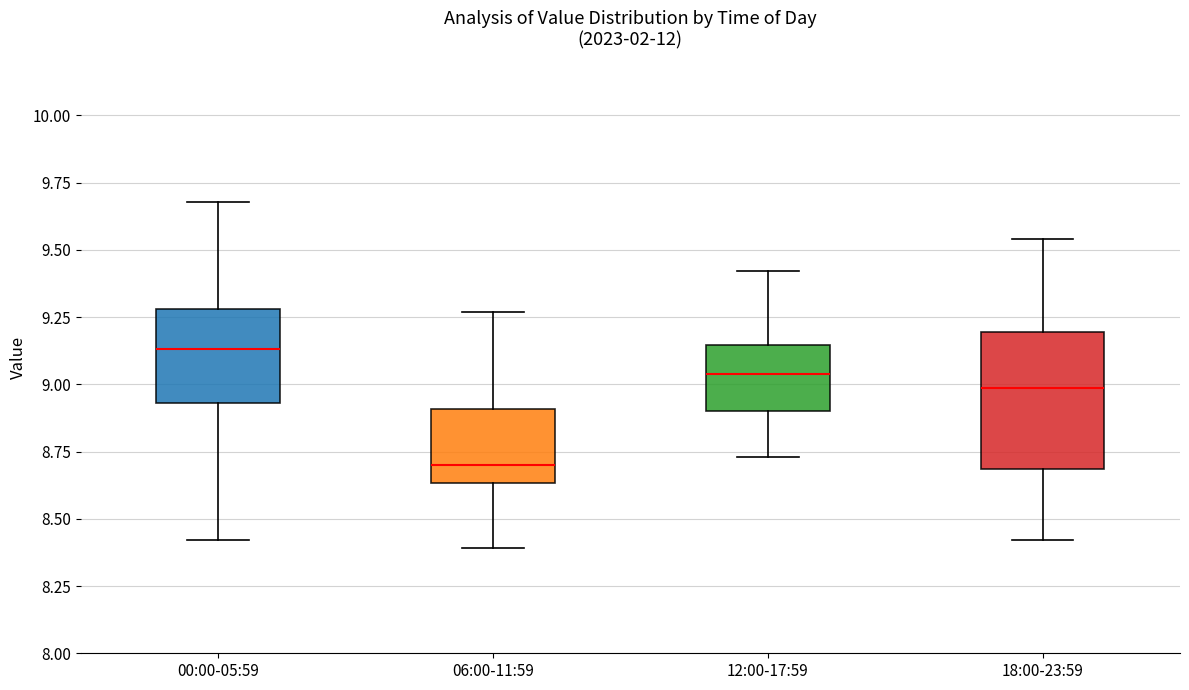

Which box has the lowest median line?

06:00-11:59